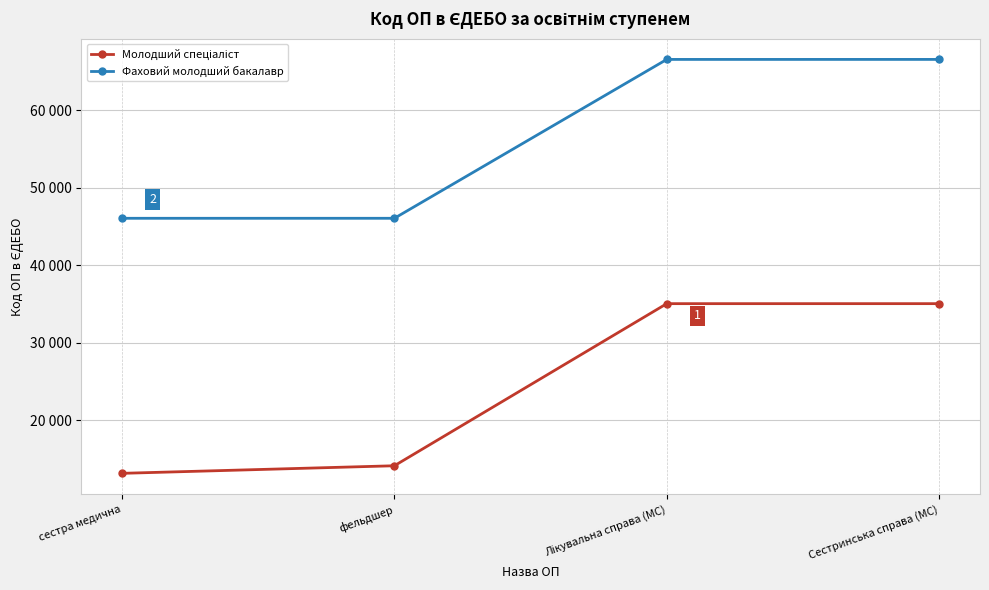

What is the label of the 2nd point from the left?

фельдшер